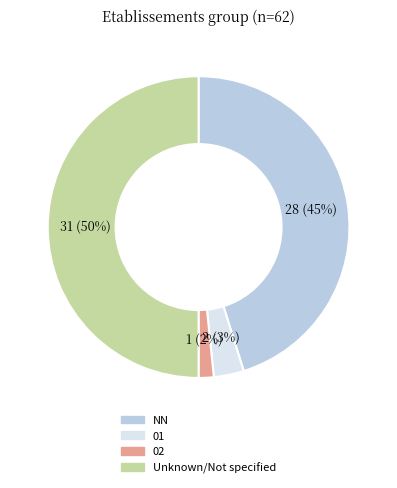

What is the ratio of the value at NN to the value at Unknown/Not specified?

0.9